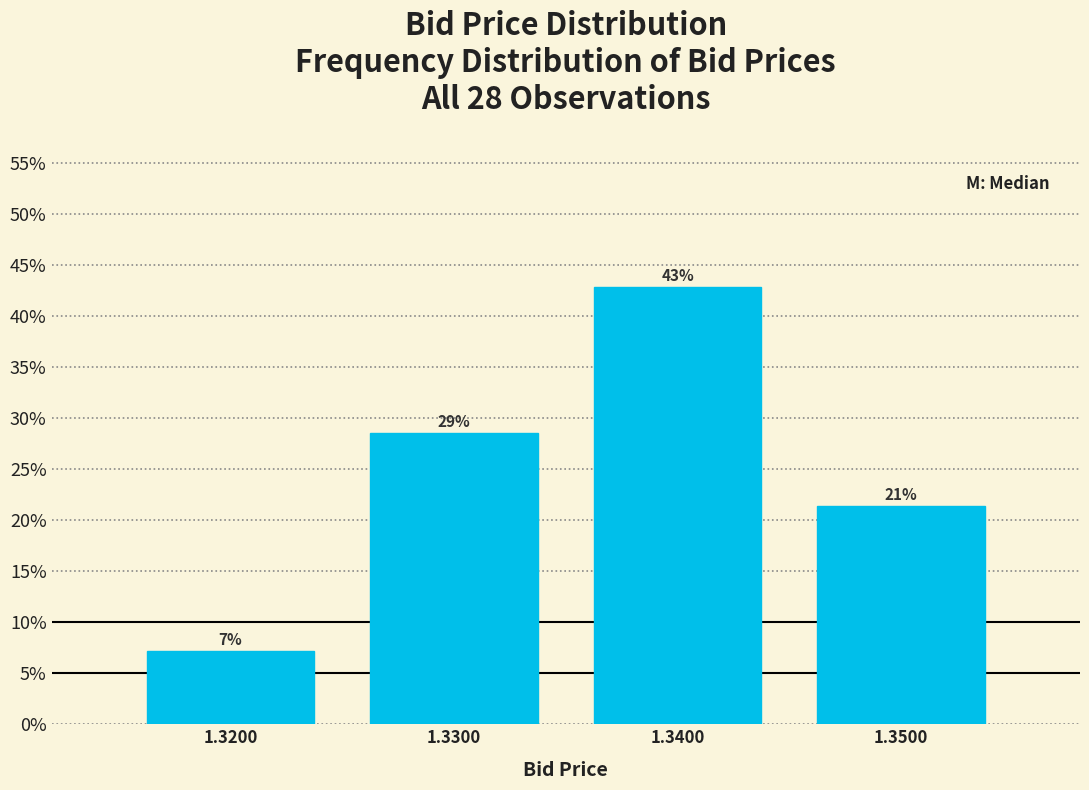

Are the bars horizontal?

No